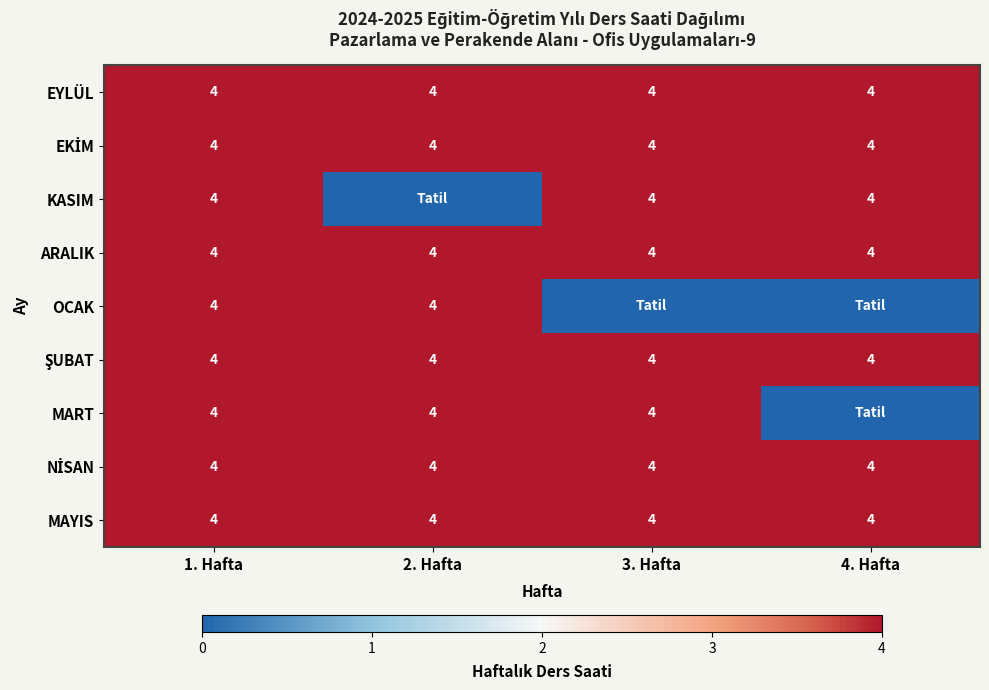

The value of MART at 1. Hafta is 6. True or false?

False